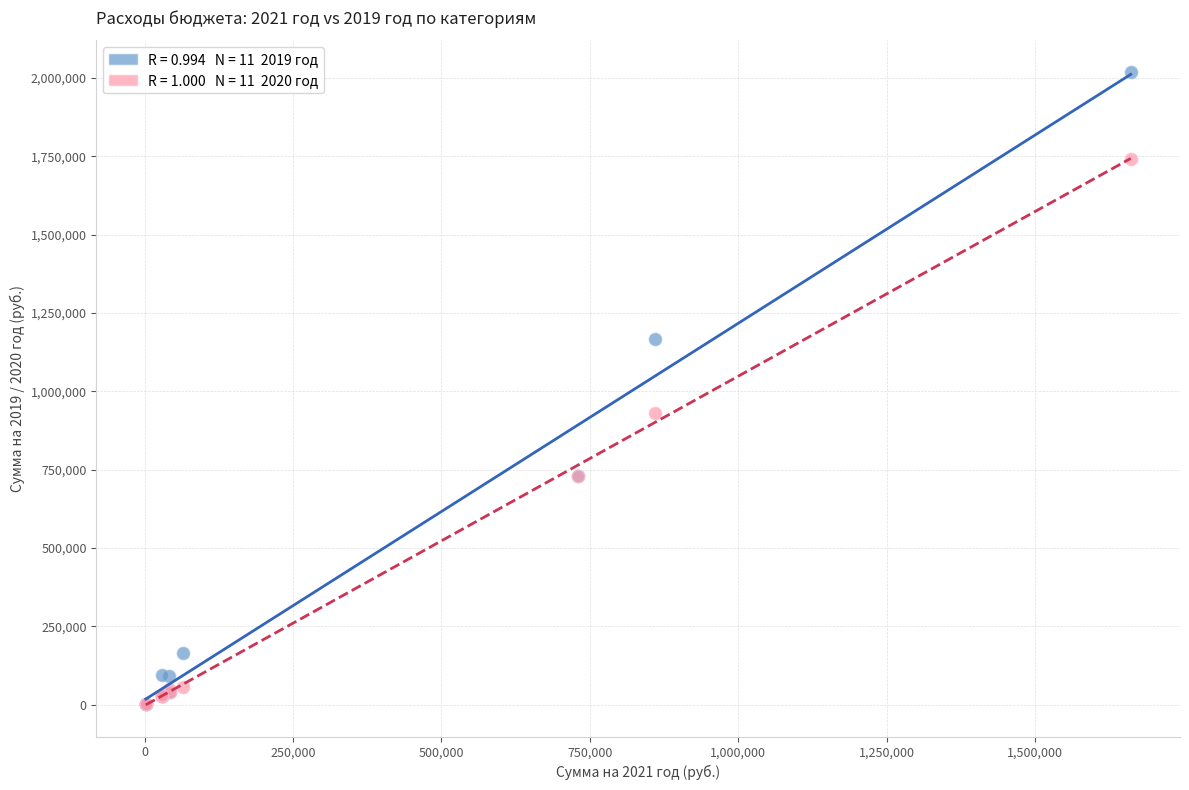

Across all series, what Y value is closest to 1010660?

932523.0